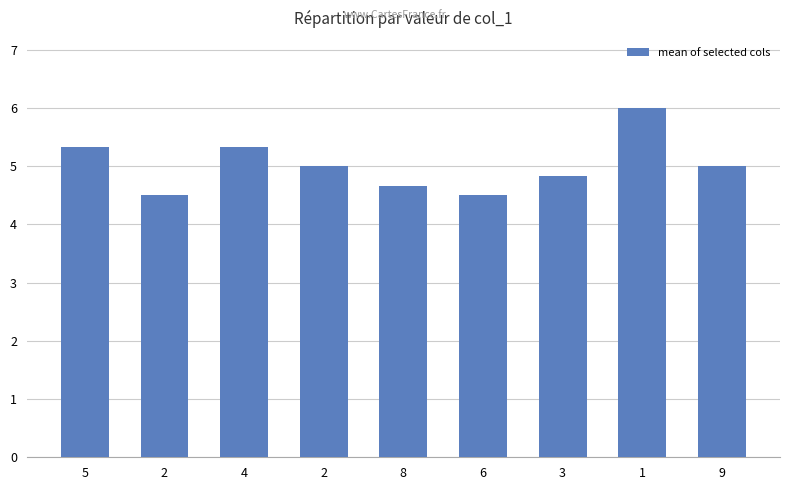

How many bars are there in total?

9